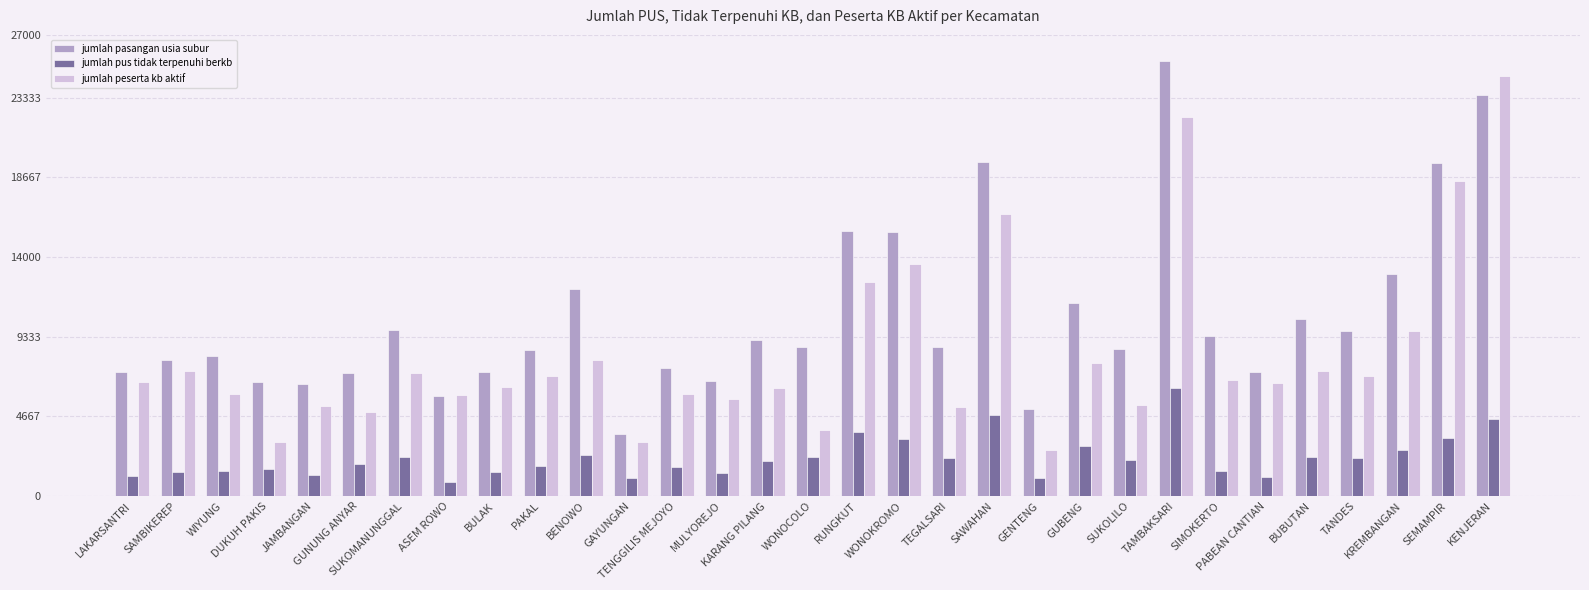

At how many categories does at least one series exceed 4881?

30